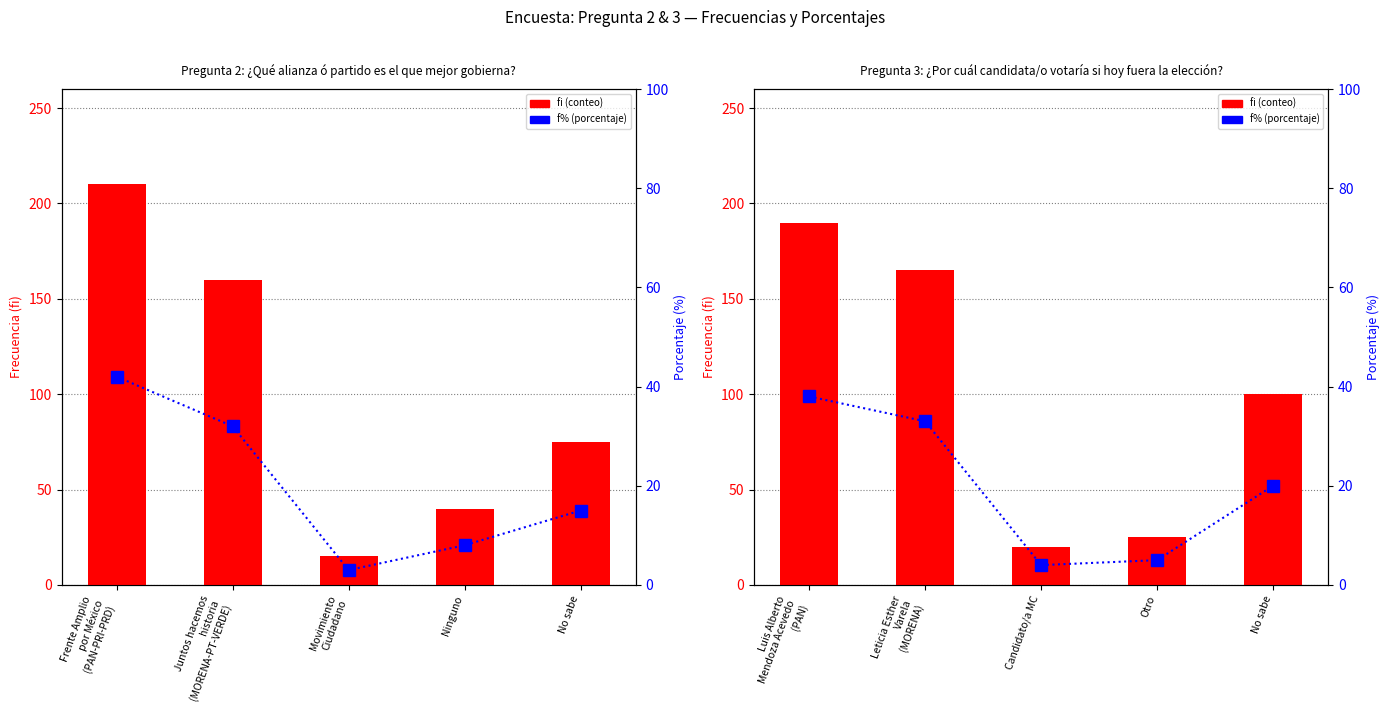

What is the label of the 5th bar from the right?

Luis Alberto Mendoza Acevedo (PAN)